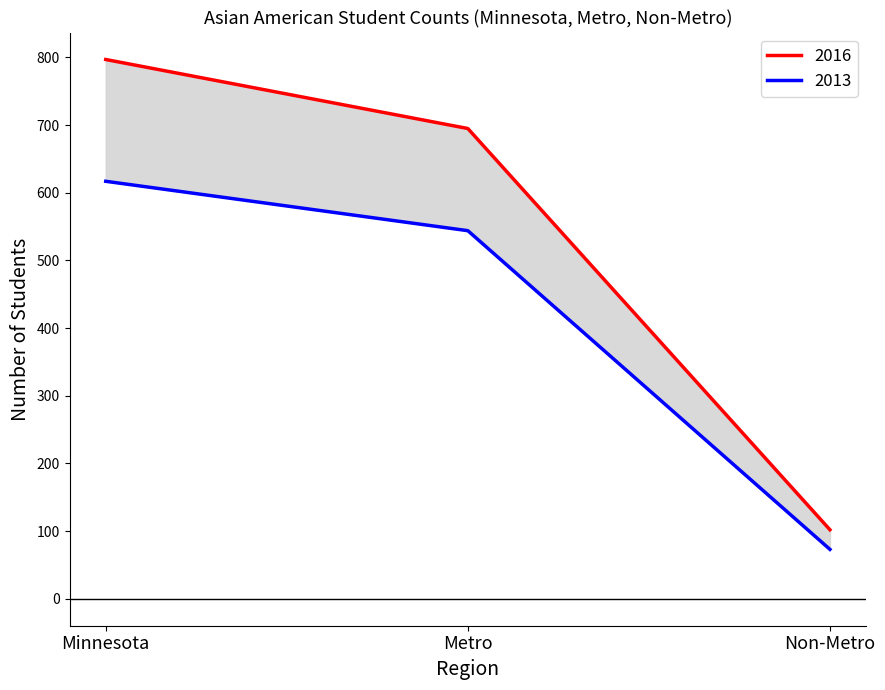

At which label is 2013 closest to 345?

Metro